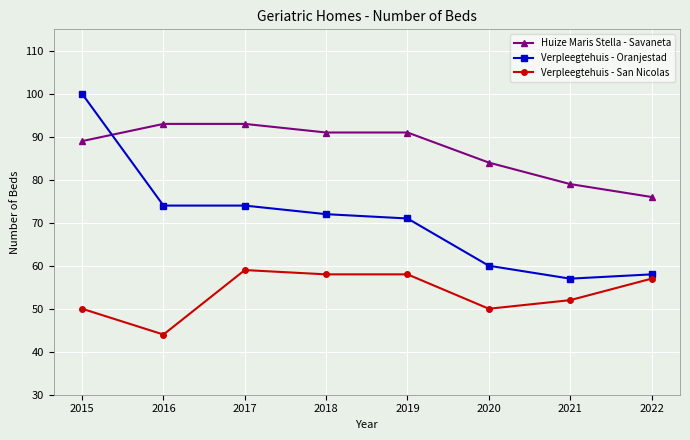

What is the average value of the Verpleegtehuis - San Nicolas series?

54